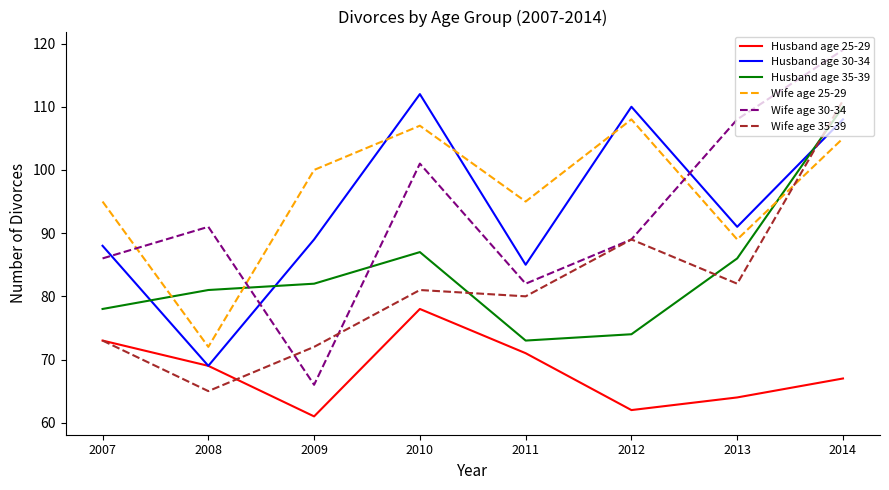

Reading left to right, what are all the values shown in this chart?

Husband age 25-29: 73	69	61	78	71	62	64	67
Husband age 30-34: 88	69	89	112	85	110	91	108
Husband age 35-39: 78	81	82	87	73	74	86	110
Wife age 25-29: 95	72	100	107	95	108	89	105
Wife age 30-34: 86	91	66	101	82	89	108	119
Wife age 35-39: 73	65	72	81	80	89	82	111